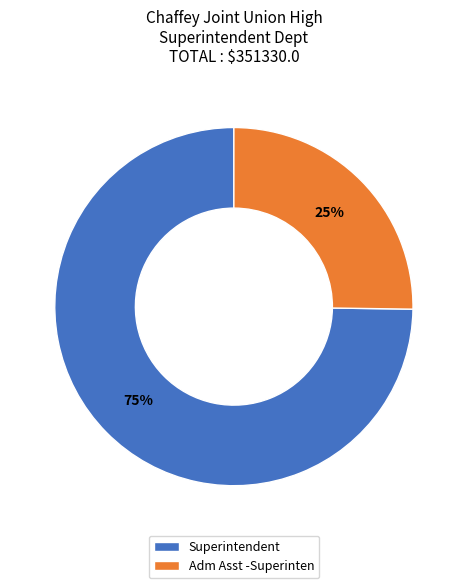

The Superintendent slice represents 61% of the pie. True or false?

False